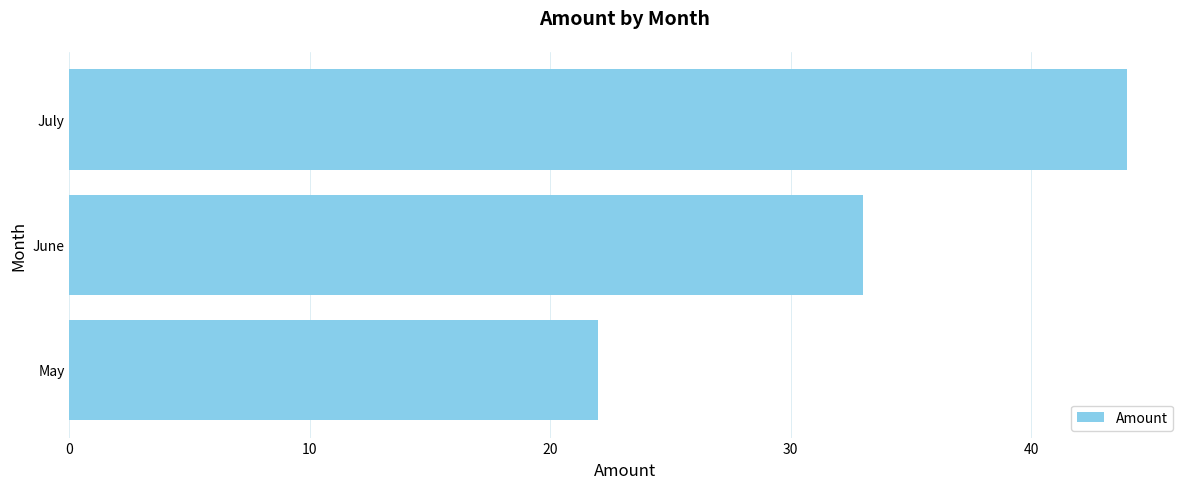

Does the chart contain stacked bars?

No